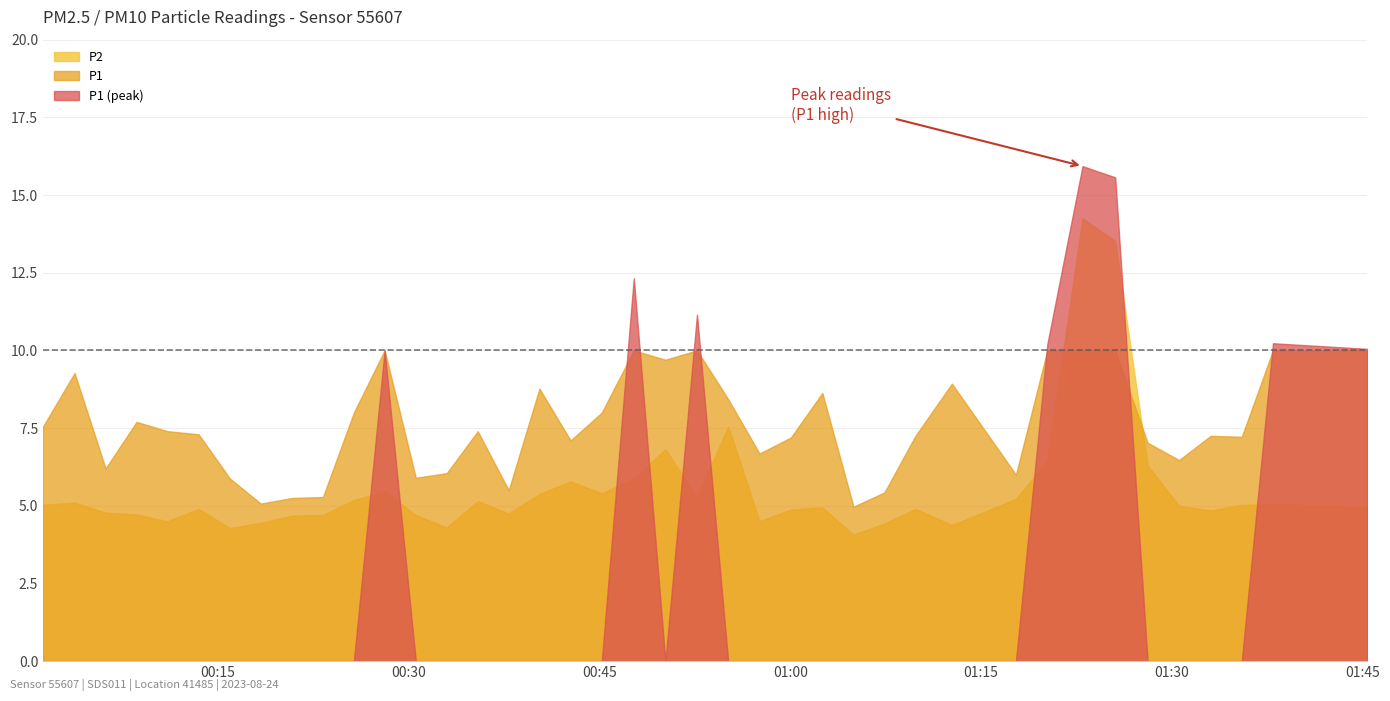

How many data points does each series have?

40